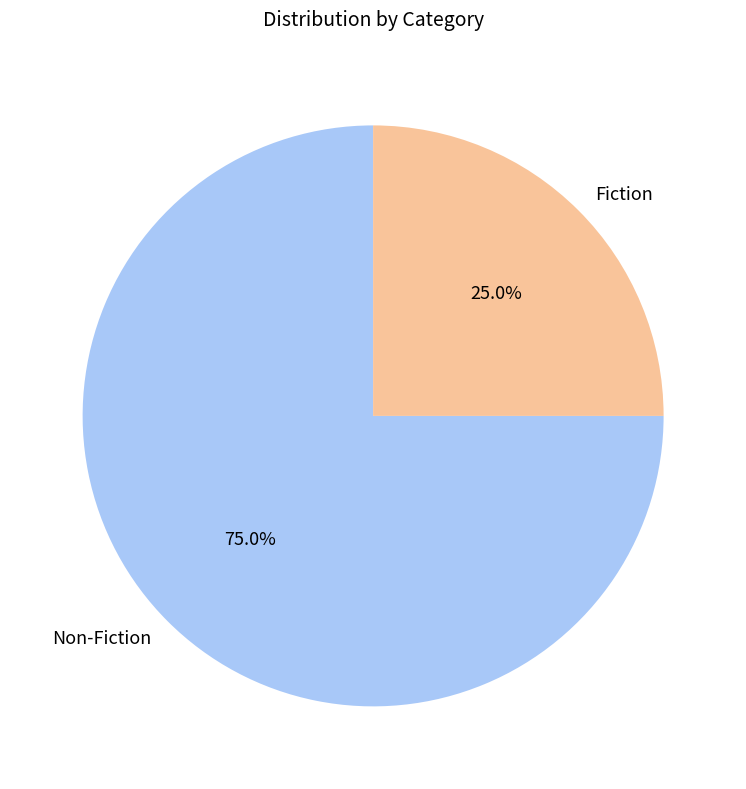

Is there any slice that represents more than half of the pie?

Yes